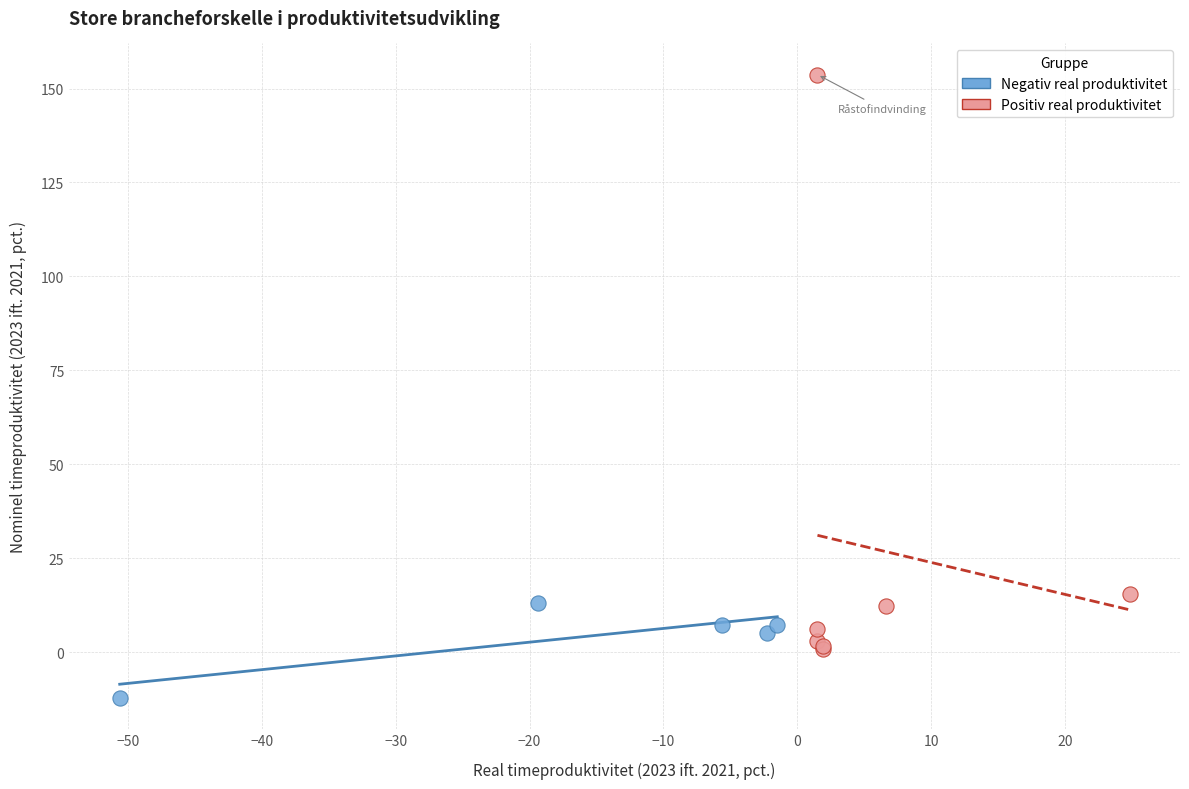

Which series reaches the maximum Y coordinate?

Positiv real produktivitet